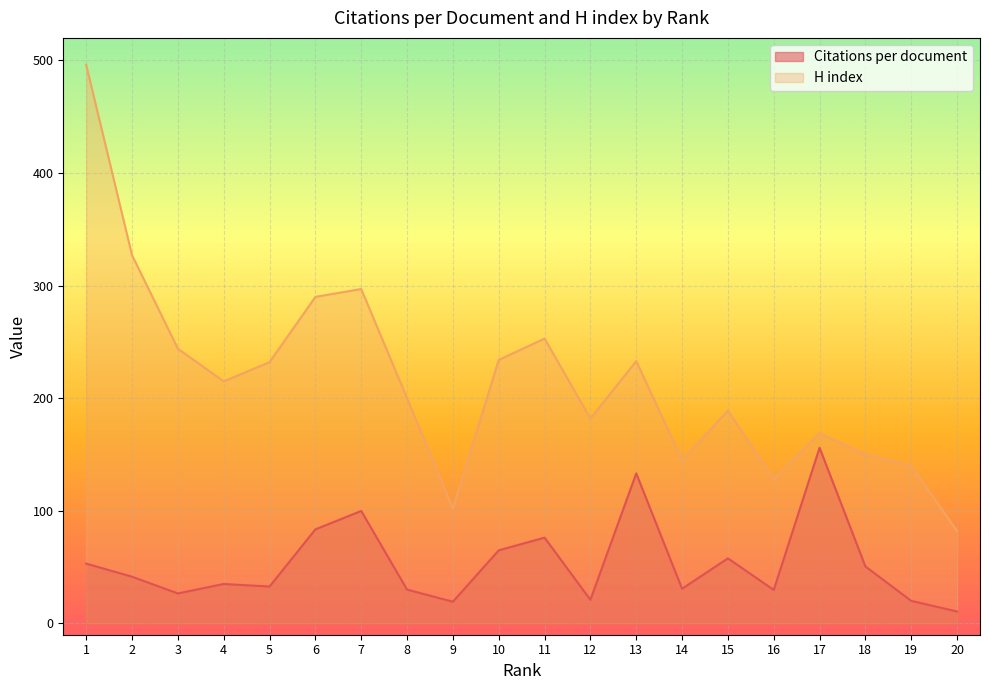

At how many categories does at least one series exceed 479?

1